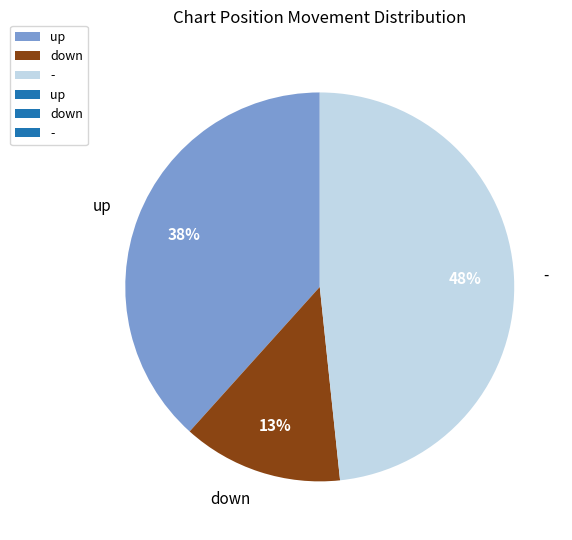

Which category has the smallest portion of the pie?

down